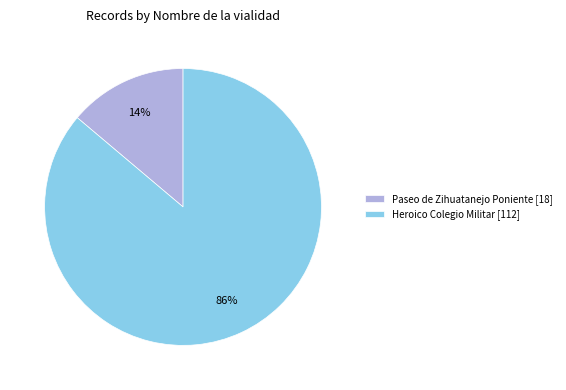

Between Paseo de Zihuatanejo Poniente [18] and Heroico Colegio Militar [112], which is larger?

Heroico Colegio Militar [112]